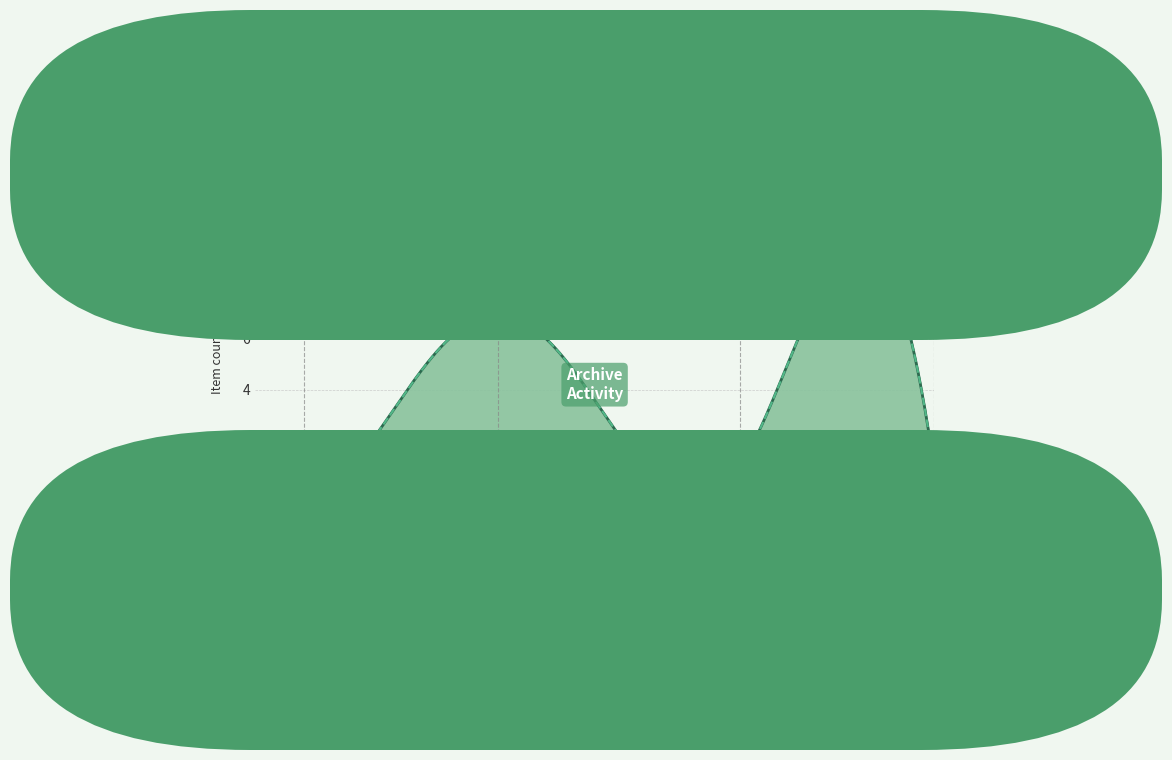

At which category does the chart reach its peak across all series?

01-18-2018